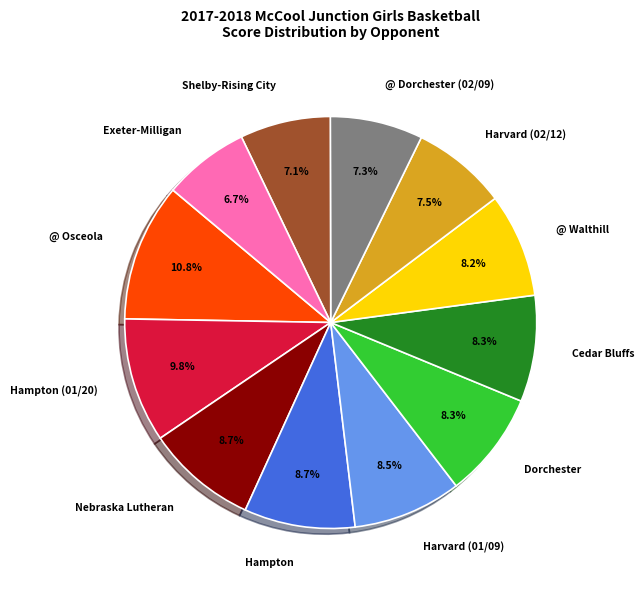

How much of the chart is everything except @ Walthill?

91.8%